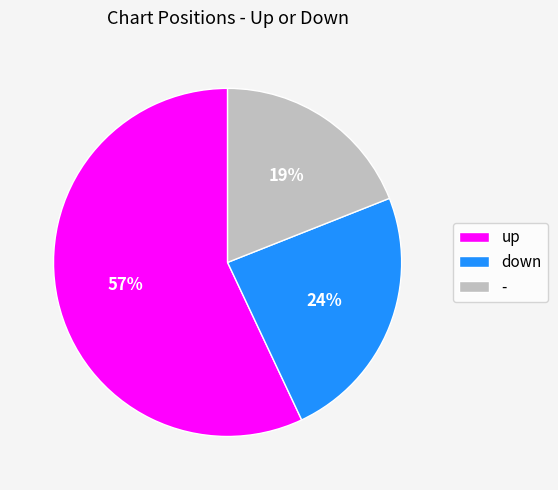

Combined, do - and up account for over 50%?

Yes